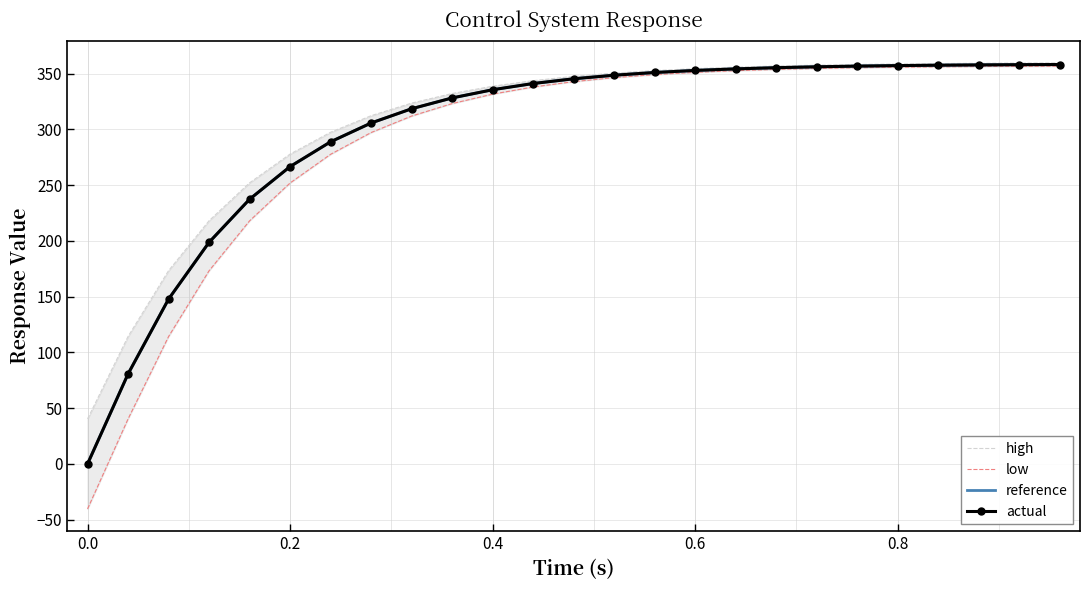

How many series are shown in this chart?

4